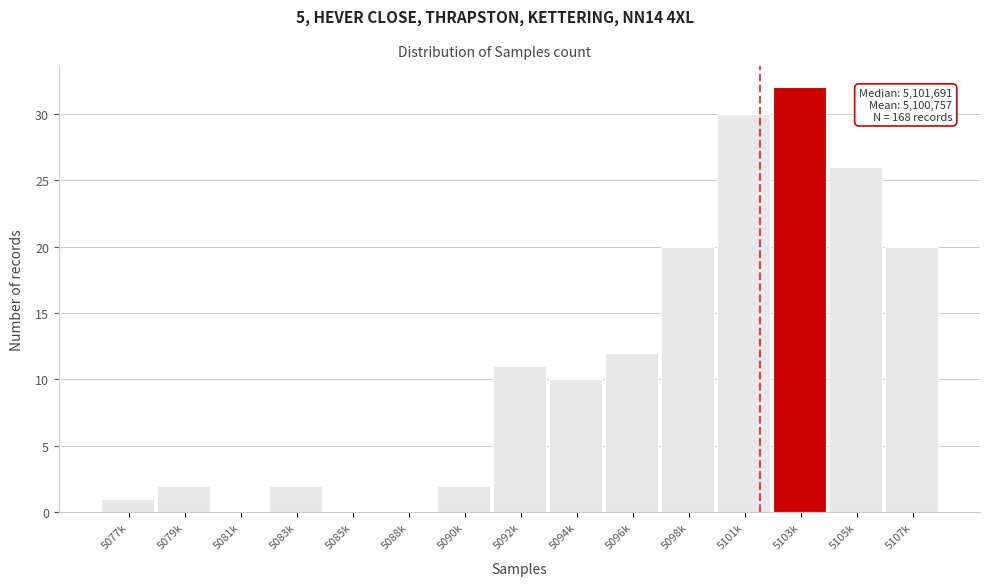

Reading left to right, extract all data points from this chart.

5077k=1	5079k=2	5081k=0	5083k=2	5085k=0	5088k=0	5090k=2	5092k=11	5094k=10	5096k=12	5098k=20	5101k=30	5103k=32	5105k=26	5107k=20